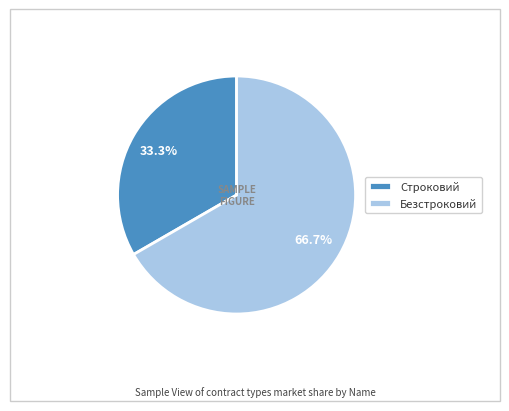

Rank the categories by value from lowest to highest.

Строковий, Безстроковий